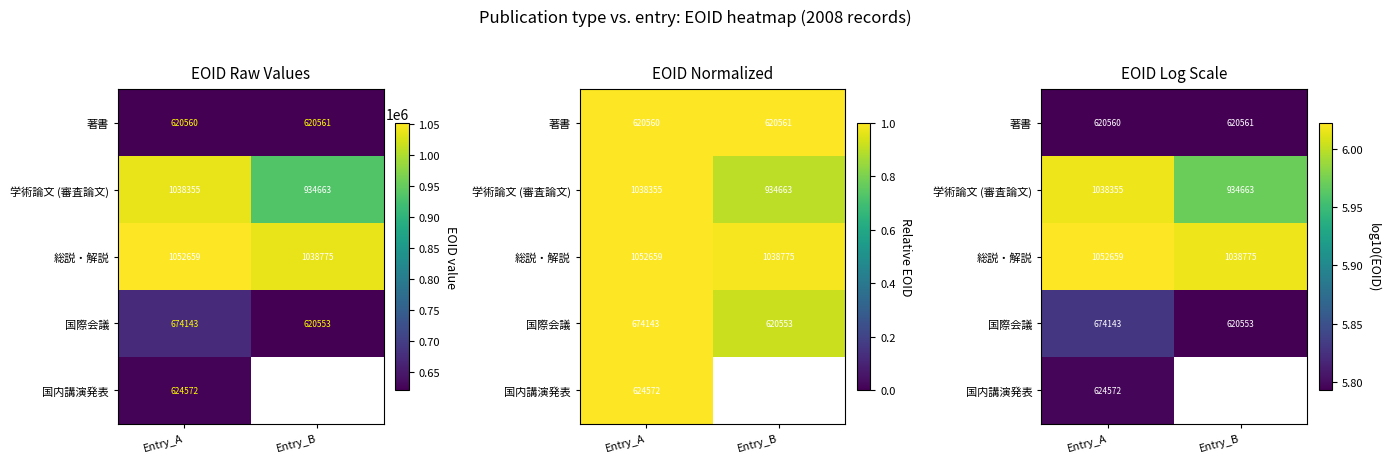

Which category has the highest value in the 国際会議 series?

Entry_A